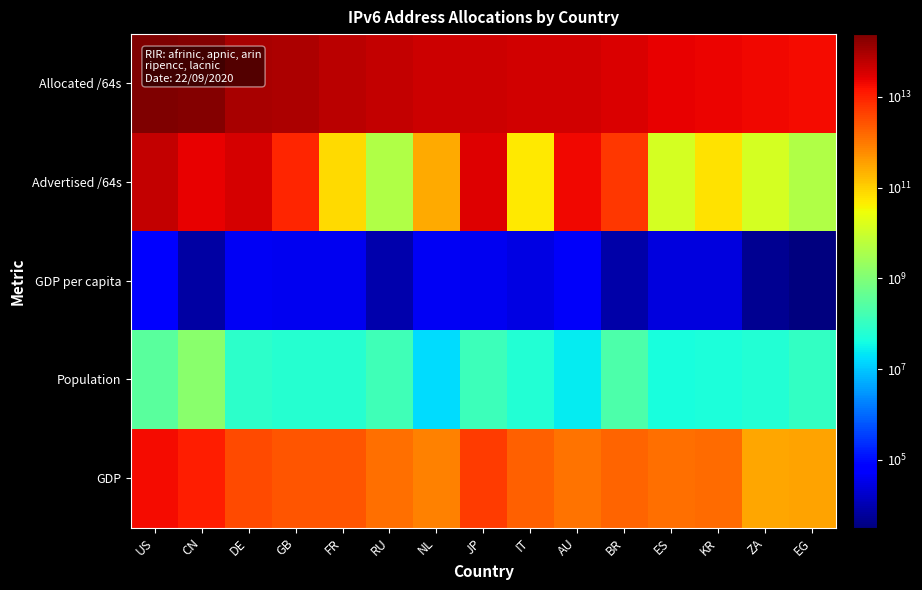

At which category is the sum across all series the highest?

US